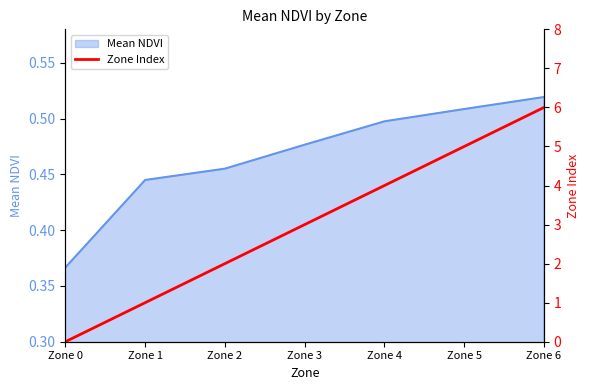

How many data points are above 3?

3